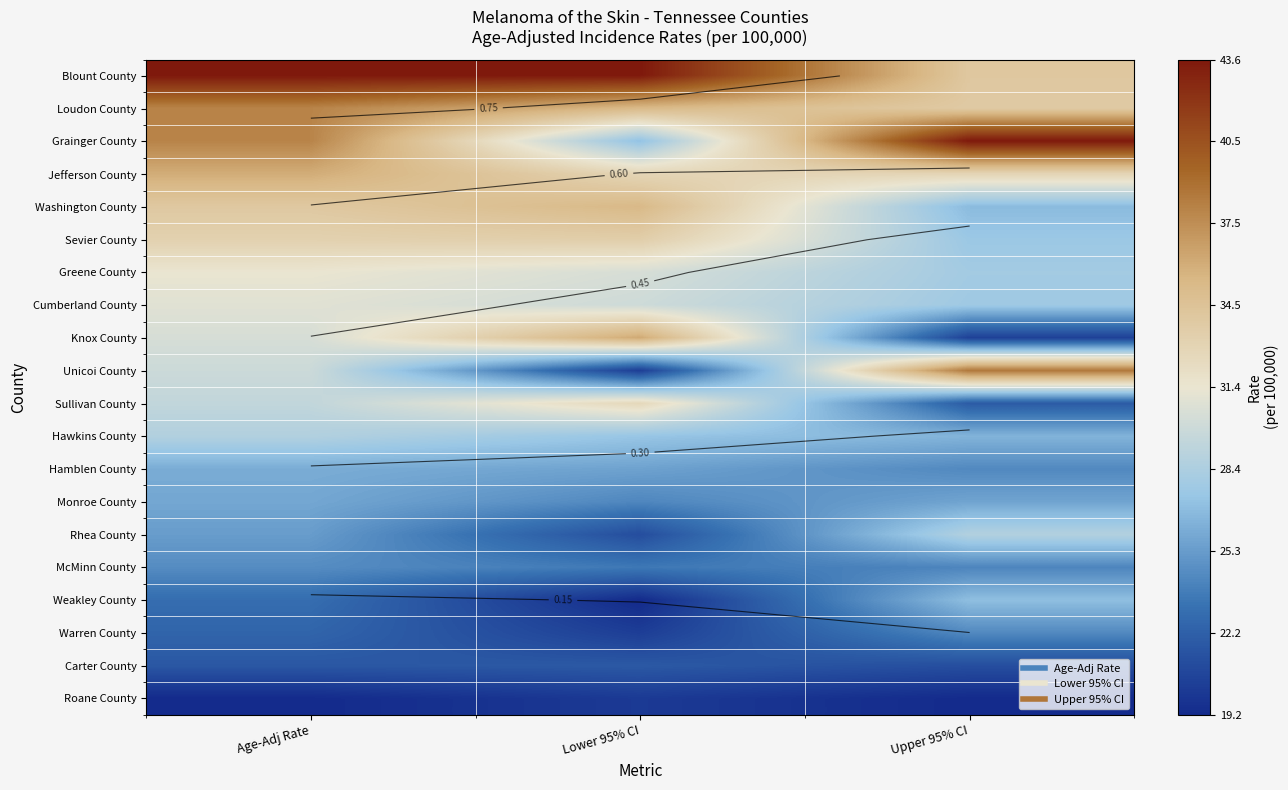

Is it true that Jefferson County equals 0.2 at Upper 95% CI?

False